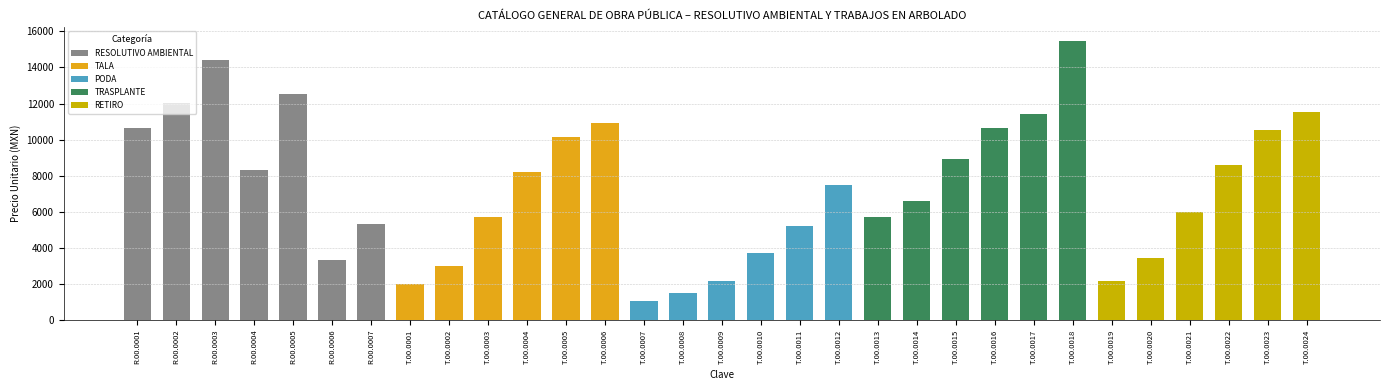

At which label is the value closest to 8262?

R.00.0004